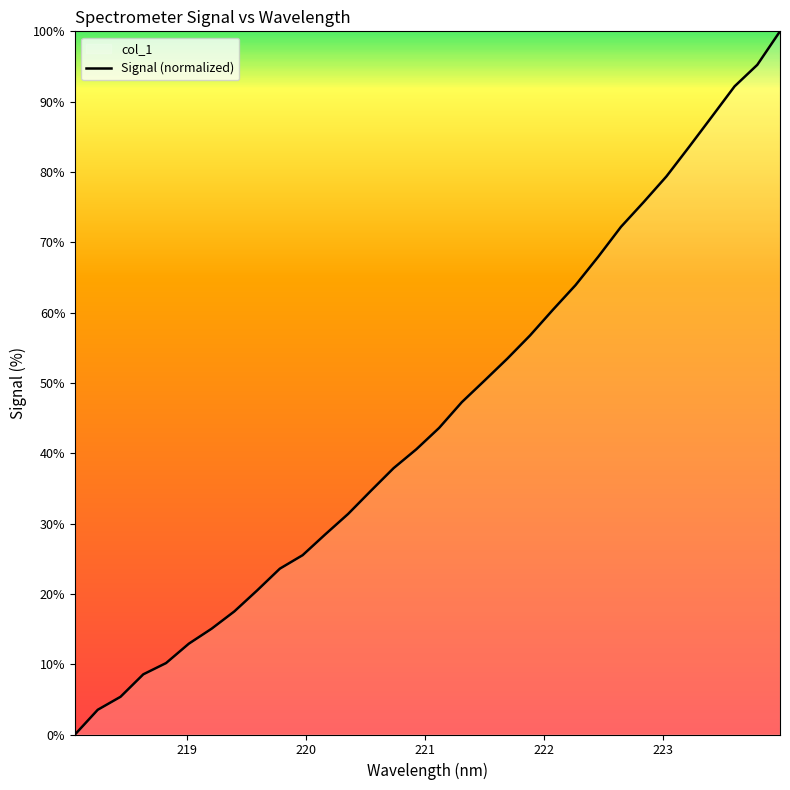

Count the number of values greater than 43.

16